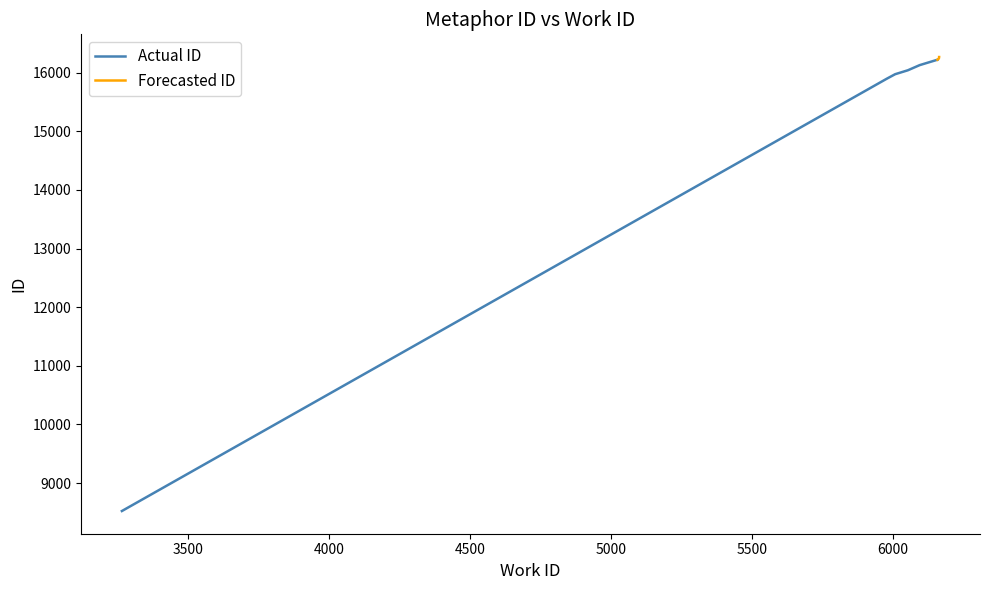

Is it true that the value at 6162 is 8197?

False